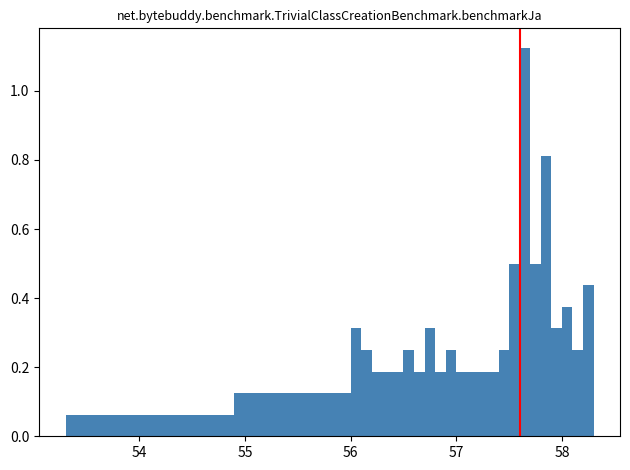

Around what value on the x-axis is the tallest bar? Give the approximate position of its centre, as read against the axis.

57.7